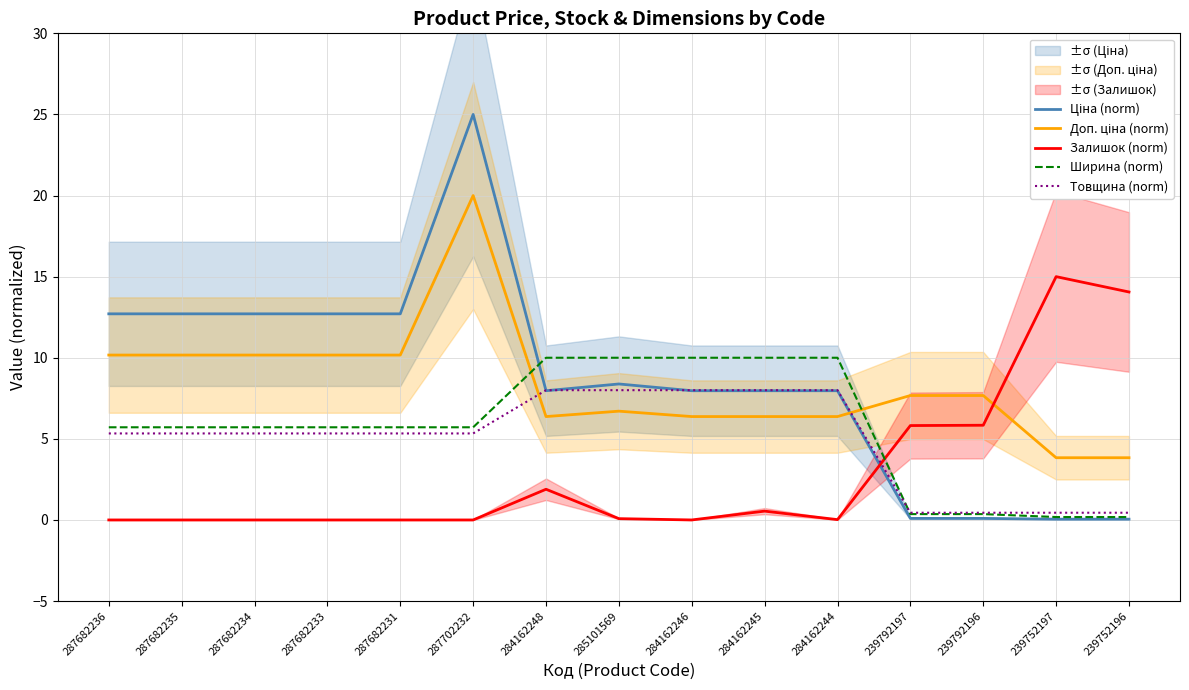

Where is Товщина (norm) nearest to the value 4?

287682236